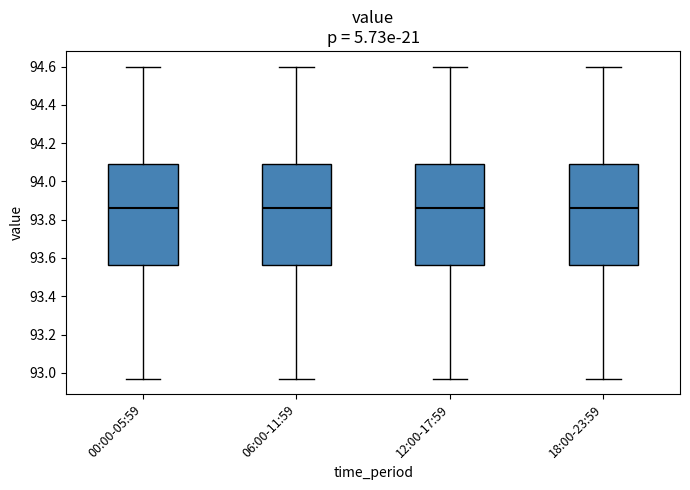

Reading left to right, transcribe this box plot: for each box, give where its median line is, the range the box spans, and where its two whiskers end, as read against the y-axis. The values are not printed on the chart, so give them approximately, as read against the axis.

00:00-05:59: median 93.86, box 93.56 to 94.10, whiskers 92.98 to 94.60
06:00-11:59: median 93.86, box 93.56 to 94.10, whiskers 92.98 to 94.60
12:00-17:59: median 93.86, box 93.56 to 94.10, whiskers 92.98 to 94.60
18:00-23:59: median 93.86, box 93.56 to 94.10, whiskers 92.98 to 94.60